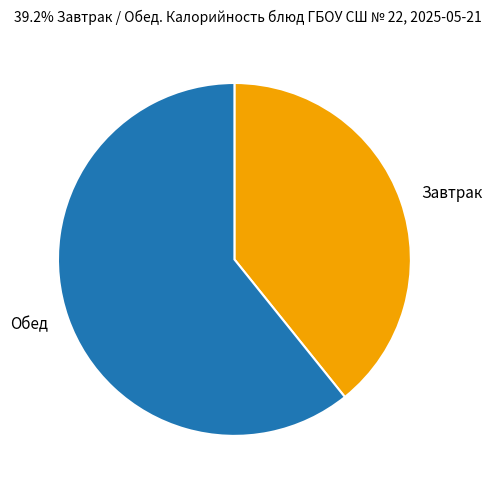

Which has a higher value, Завтрак or Обед?

Обед